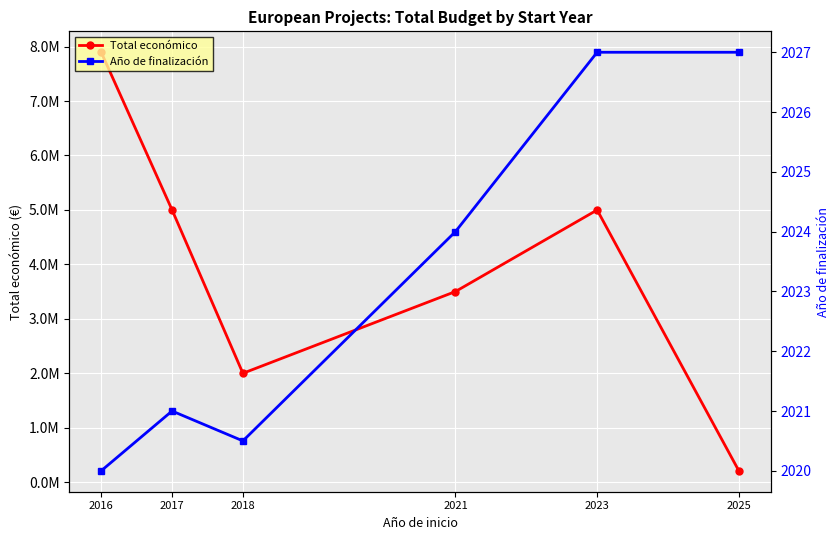

At which label is Año de finalización closest to 2023?

2021